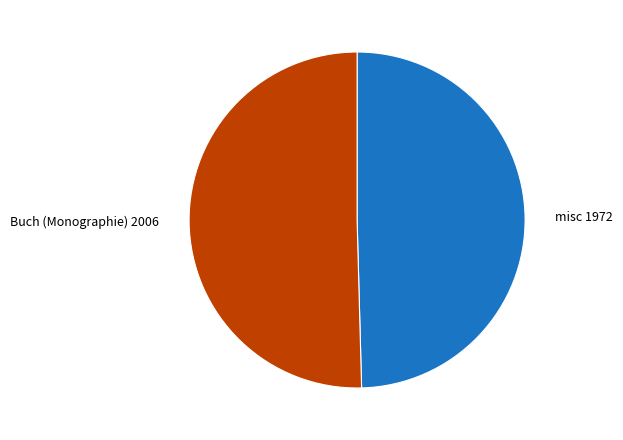

Does any single category account for the majority?

Yes